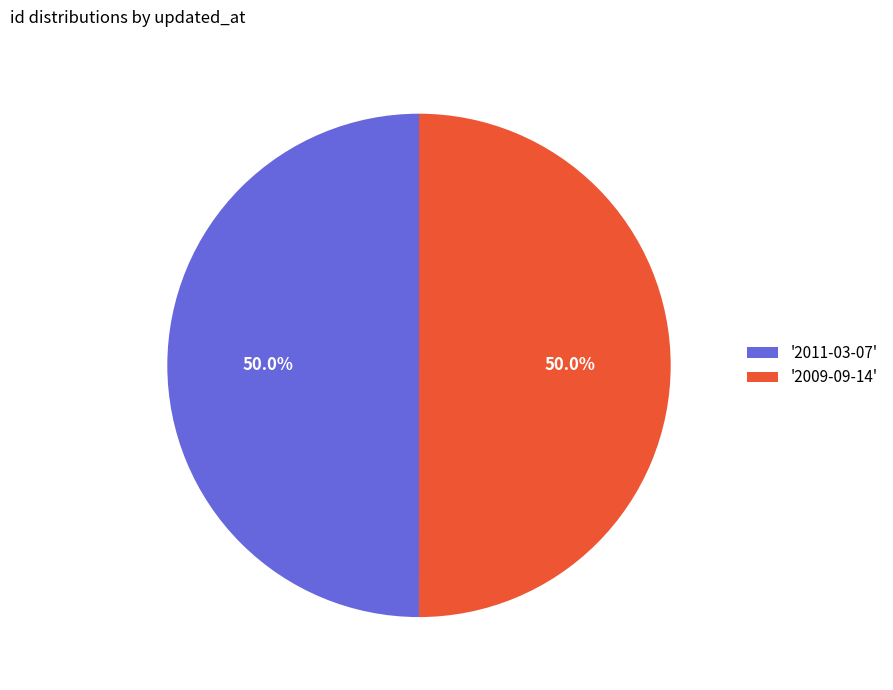

Combined, do '2009-09-14' and '2011-03-07' account for over 50%?

Yes